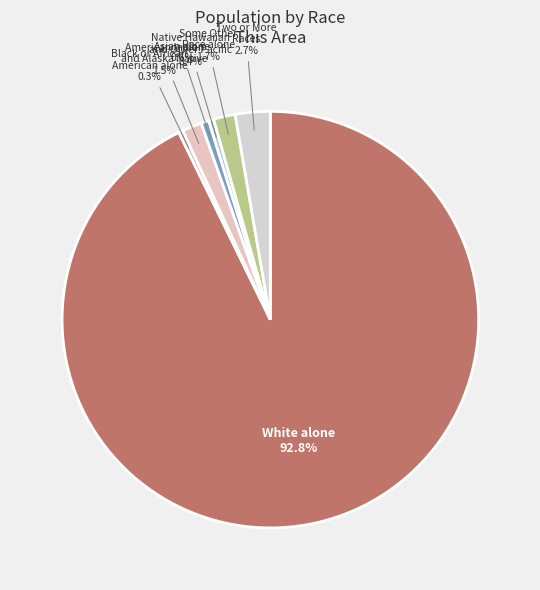

What percentage is NOT represented by Black or African American alone?

99.7%